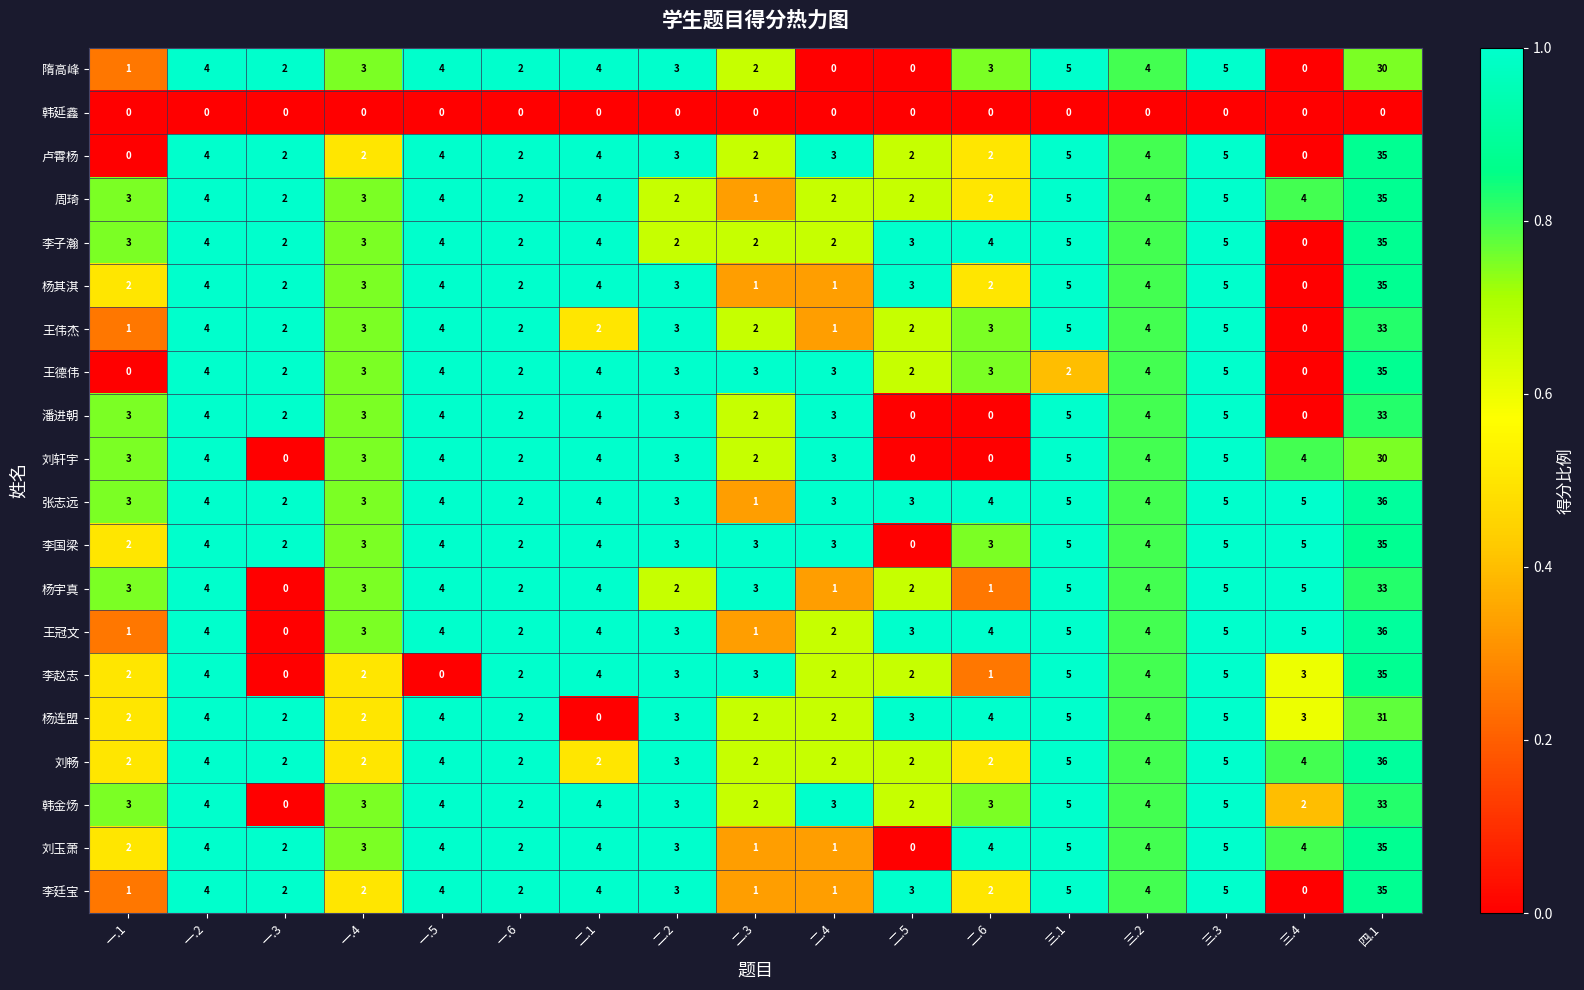

Which series has the largest total across all categories?

张志远